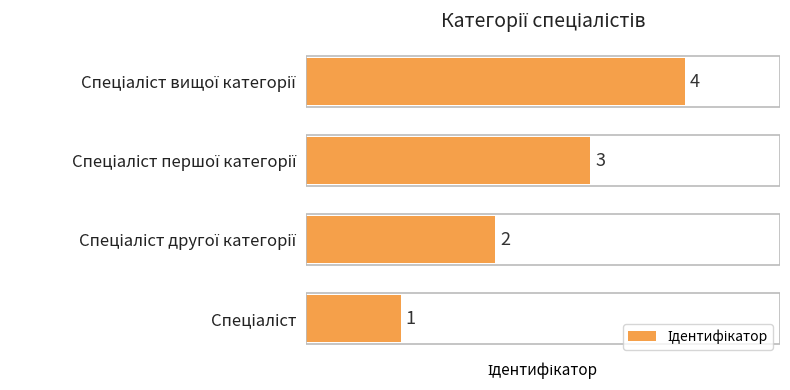

Count the values in the range 2 to 4.

3